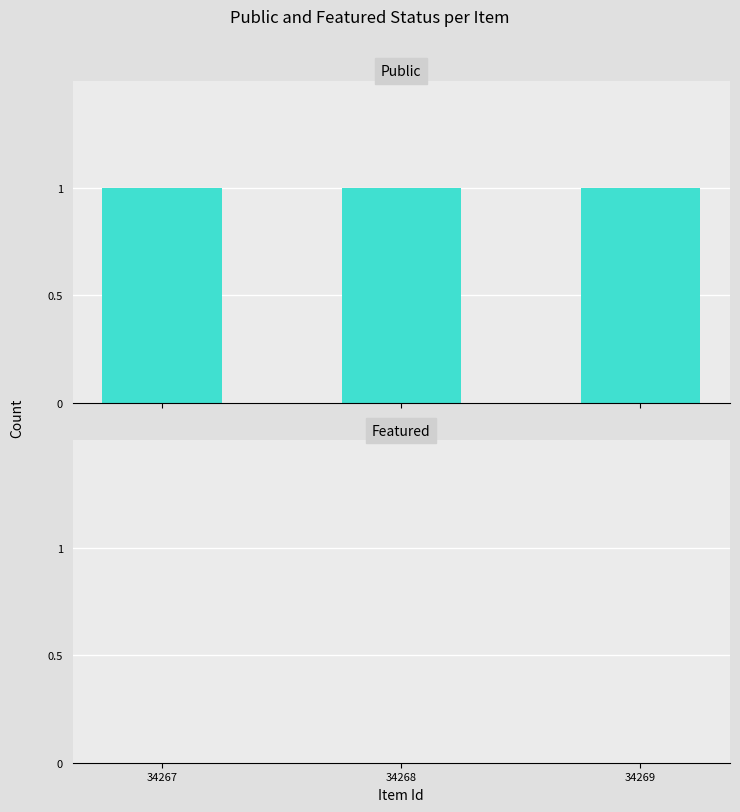

How many bars are there in each group?

2